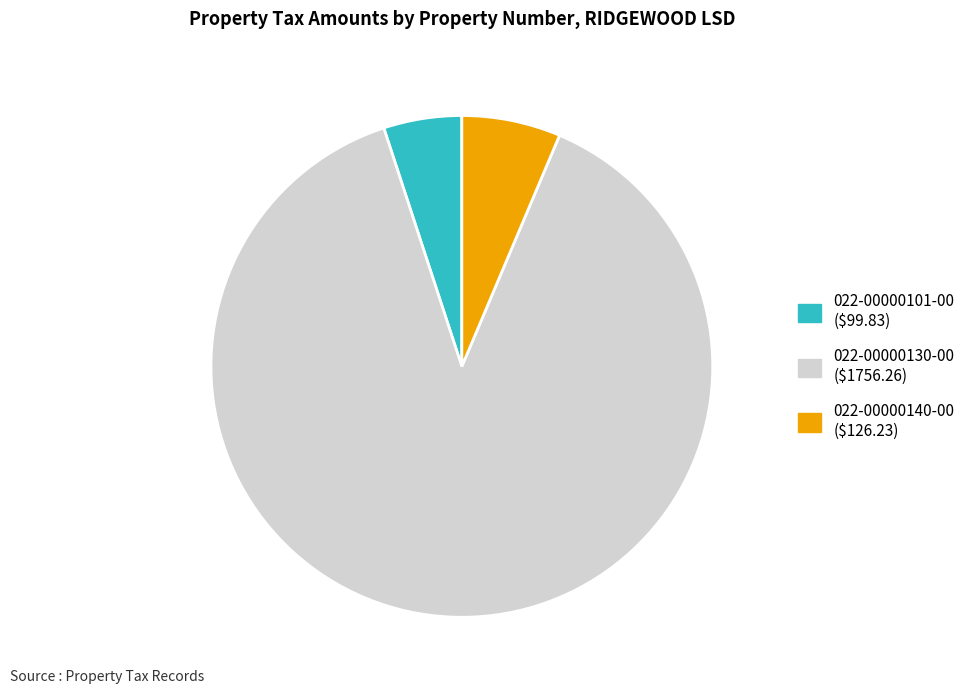

Is 022-00000101-00 the majority of the pie?

No